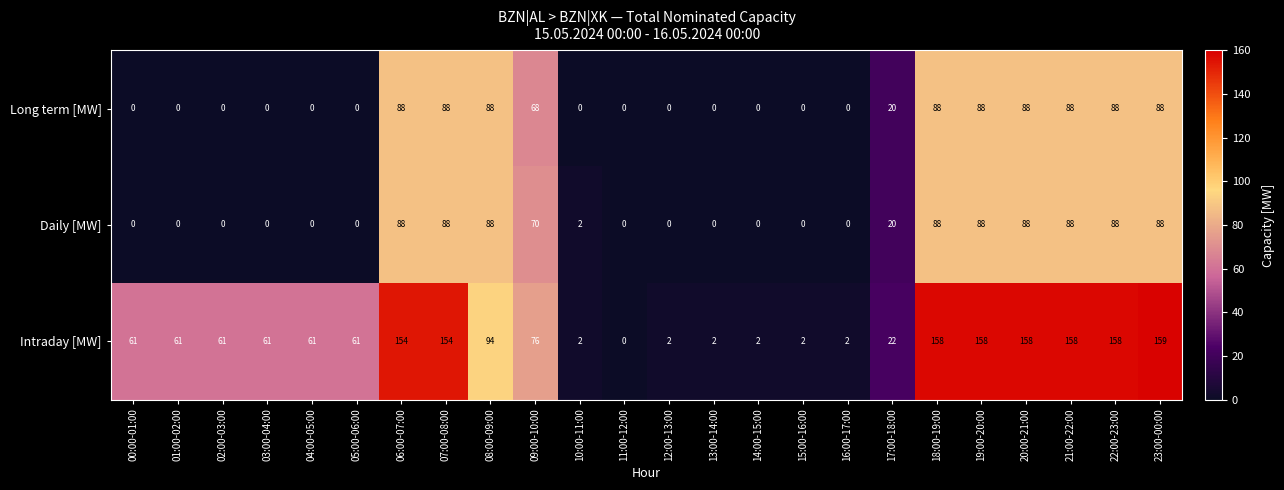

True or false: Long term [MW] has a value of 0 at 10:00-11:00.

True